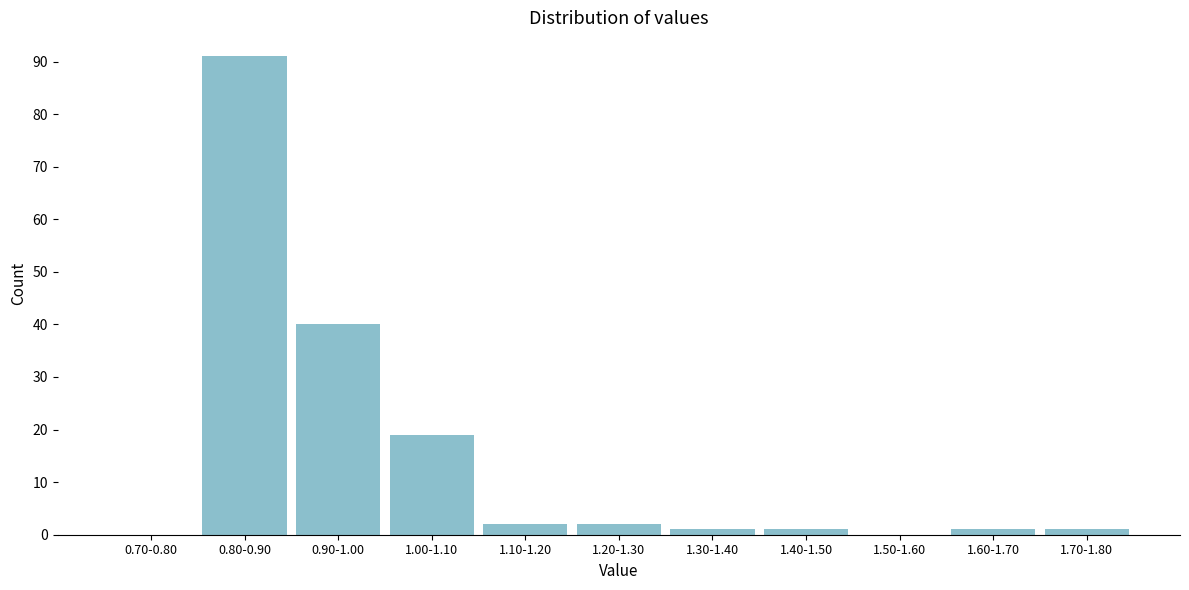

Reading left to right, list all the values displayed in this chart.

0.70-0.80=0	0.80-0.90=91	0.90-1.00=40	1.00-1.10=19	1.10-1.20=2	1.20-1.30=2	1.30-1.40=1	1.40-1.50=1	1.50-1.60=0	1.60-1.70=1	1.70-1.80=1